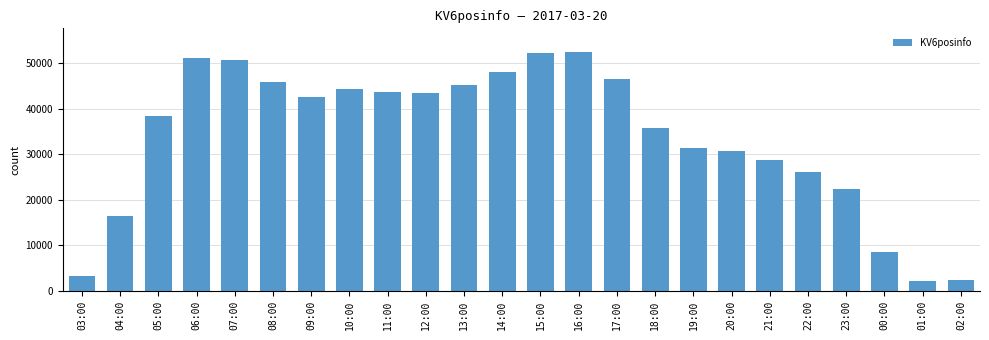

Which has a higher value, 13:00 or 17:00?

17:00